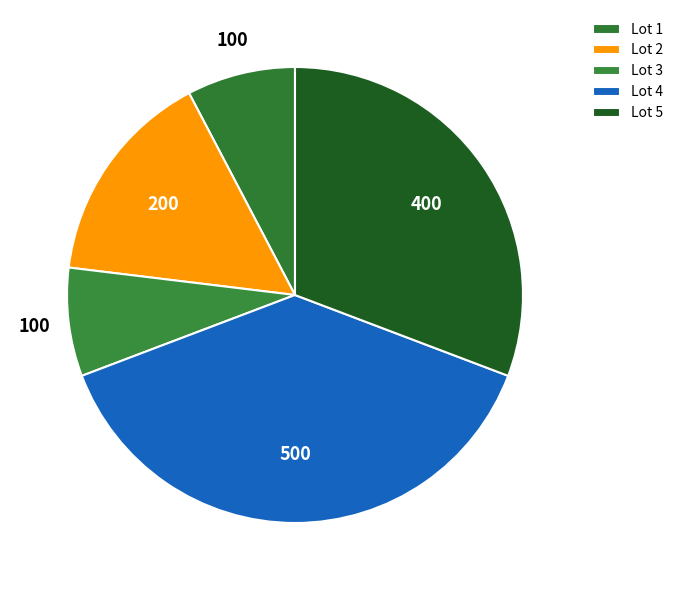

What is the largest slice in the pie chart?

4